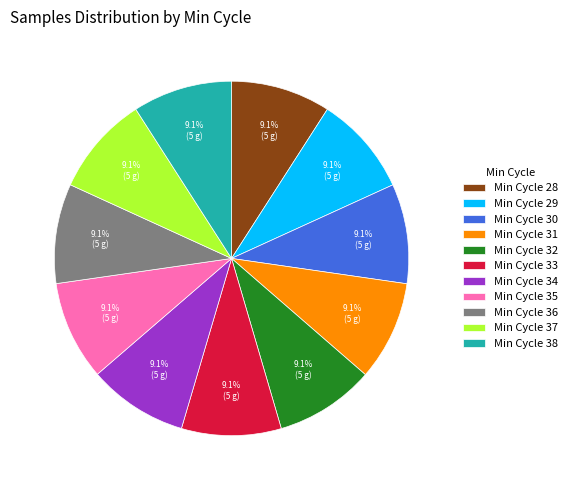

How much of the chart is everything except Min Cycle 29?

90.9%